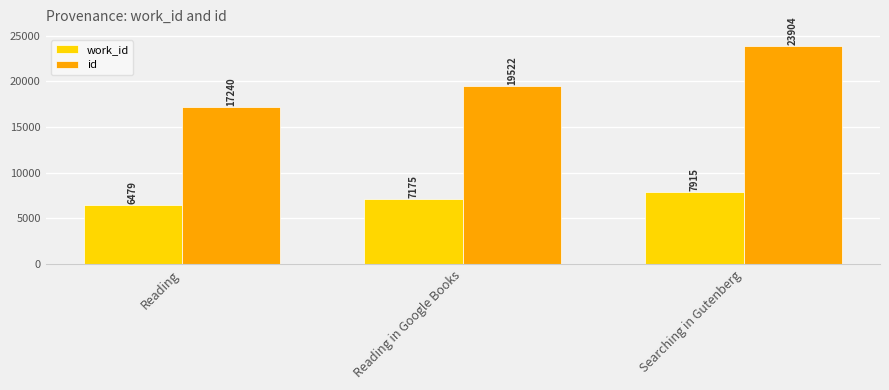

Does the chart contain stacked bars?

No